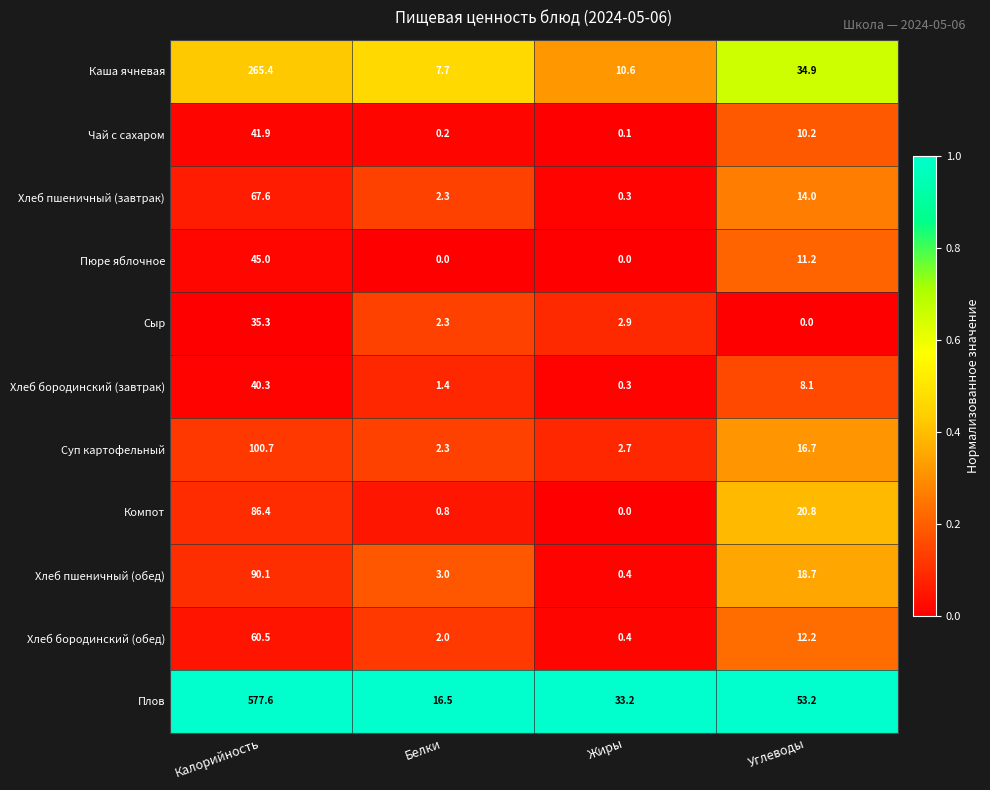

Rank the series by their maximum value, from lowest to highest.

Сыр, Хлеб бородинский (завтрак), Чай с сахаром, Пюре яблочное, Хлеб бородинский (обед), Хлеб пшеничный (завтрак), Компот, Хлеб пшеничный (обед), Суп картофельный, Каша ячневая, Плов